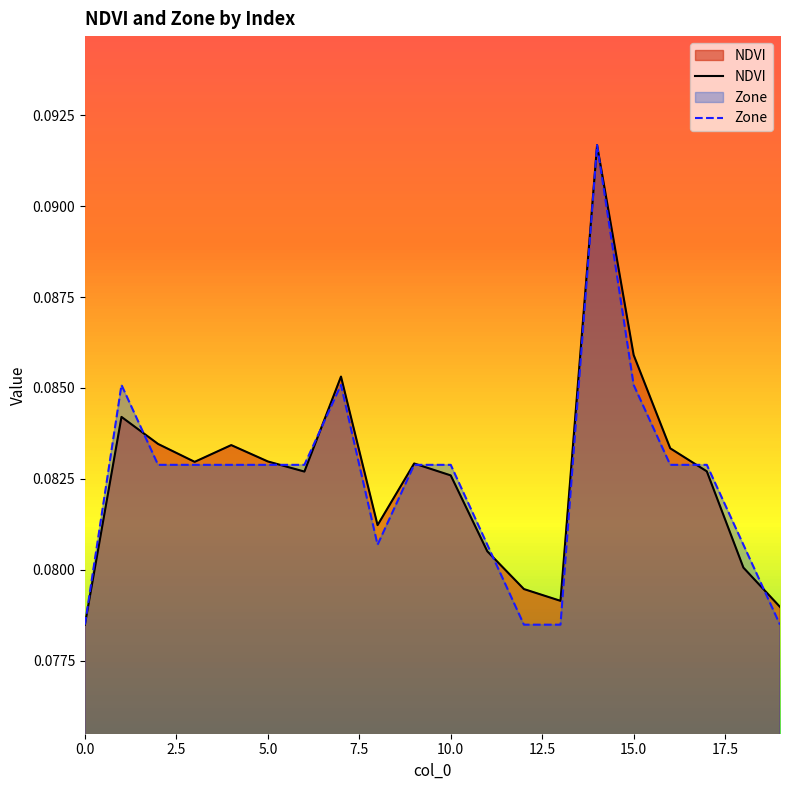

Which series changed the most between 15 and 17?

NDVI